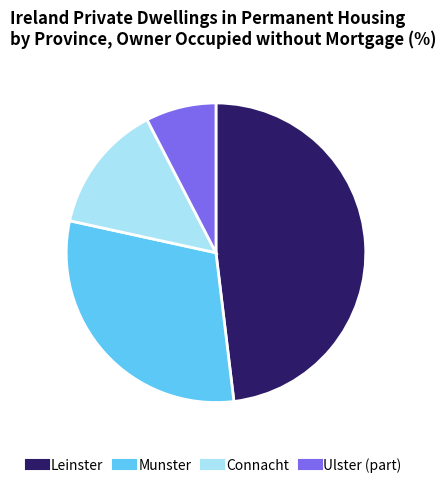

Do Leinster and Connacht together represent more than half of the pie?

Yes